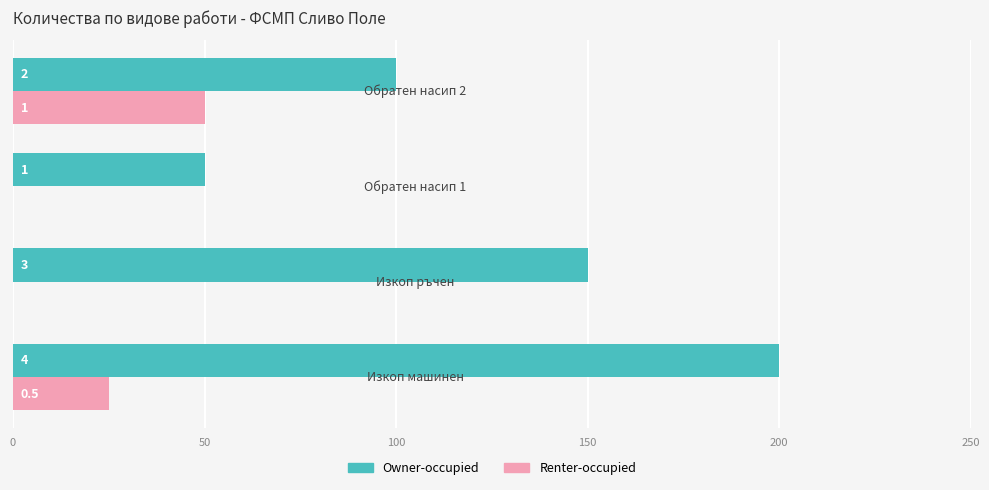

What are all the series names shown in the legend?

Owner-occupied, Renter-occupied